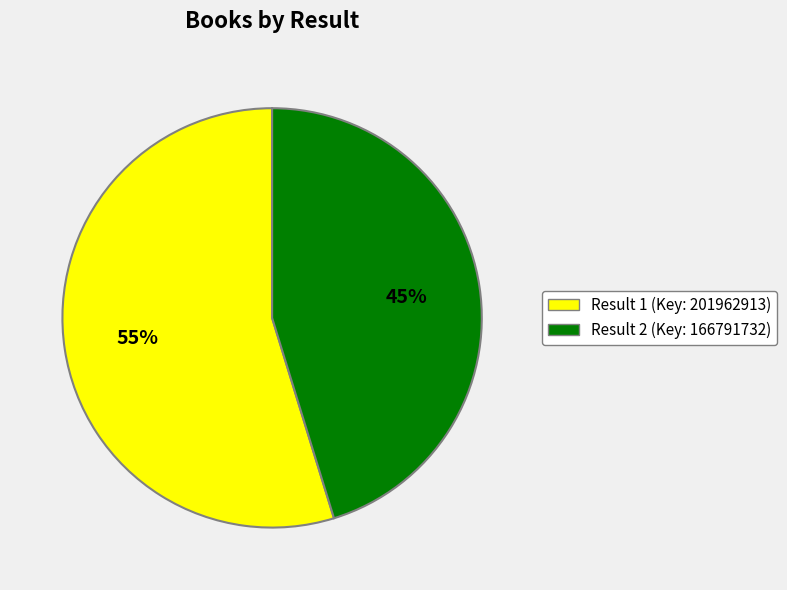

Does any single category account for the majority?

Yes